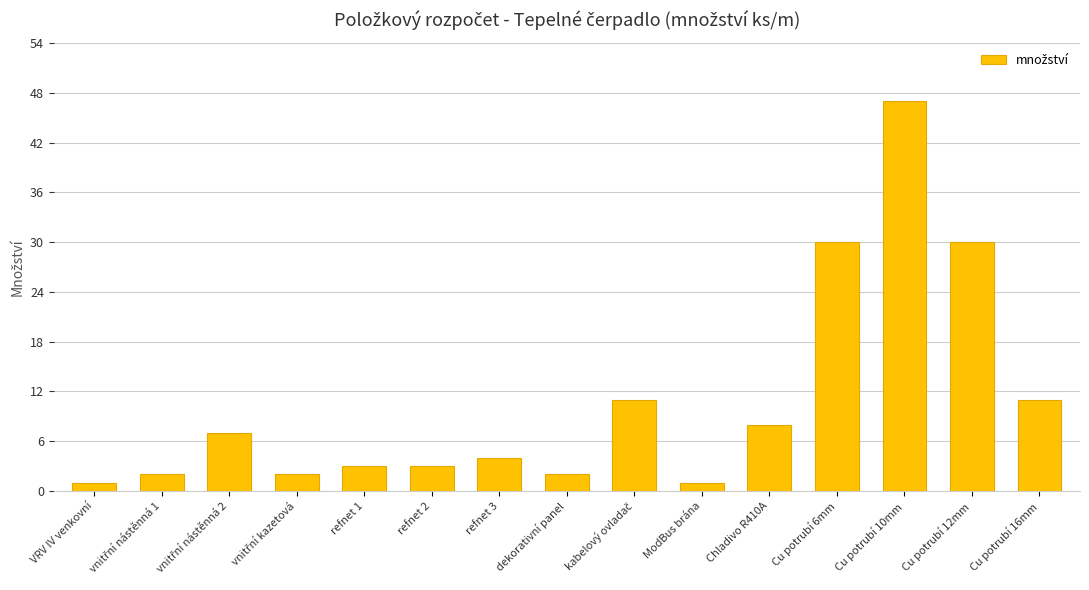

What is the difference between the maximum and minimum values?

46